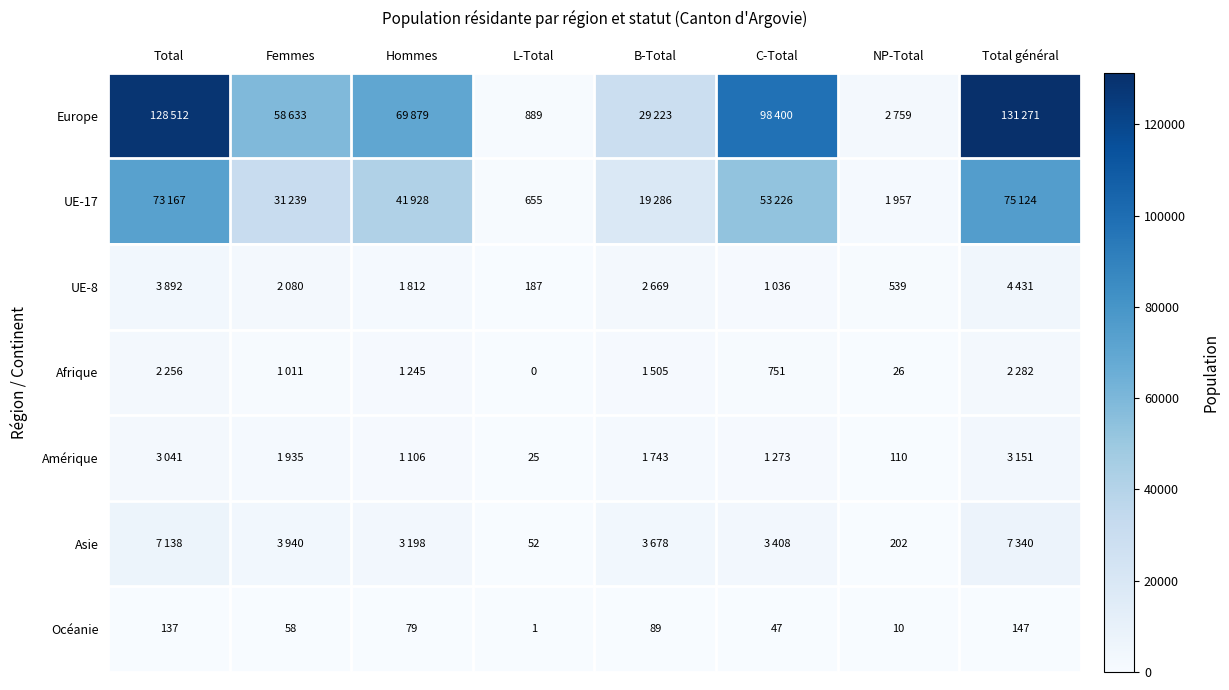

Which category has the highest value in the Océanie series?

Total général